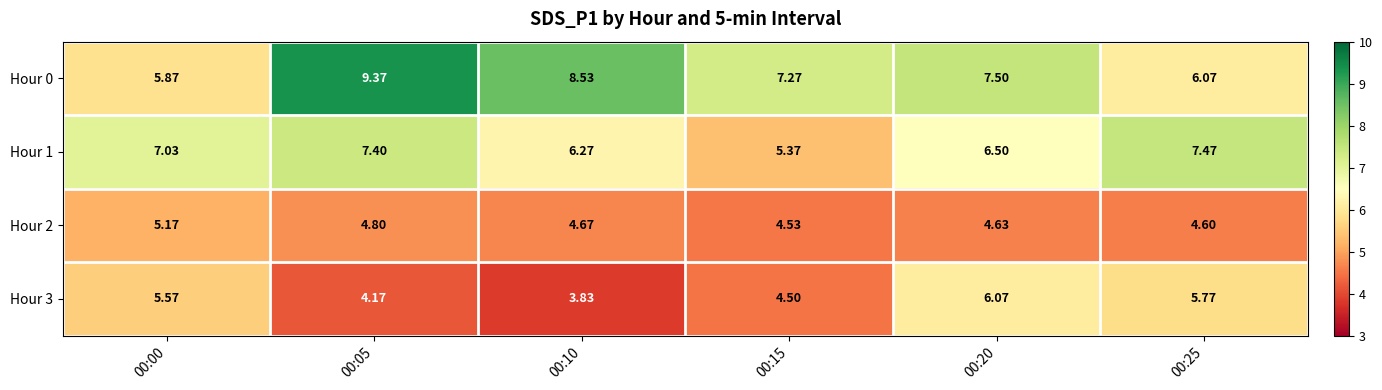

How many data points does each series have?

6